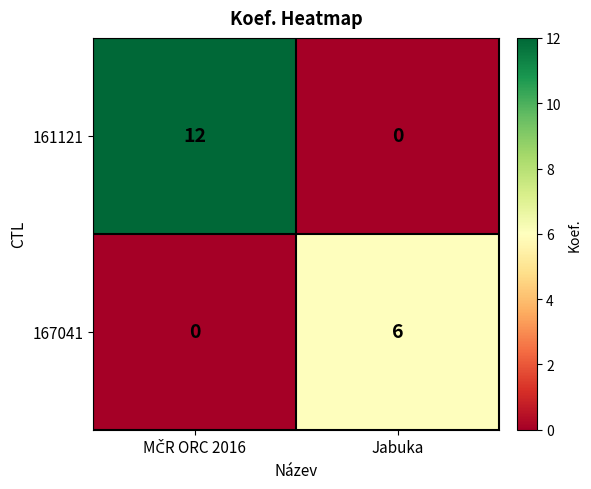

What is the greatest value displayed?

12